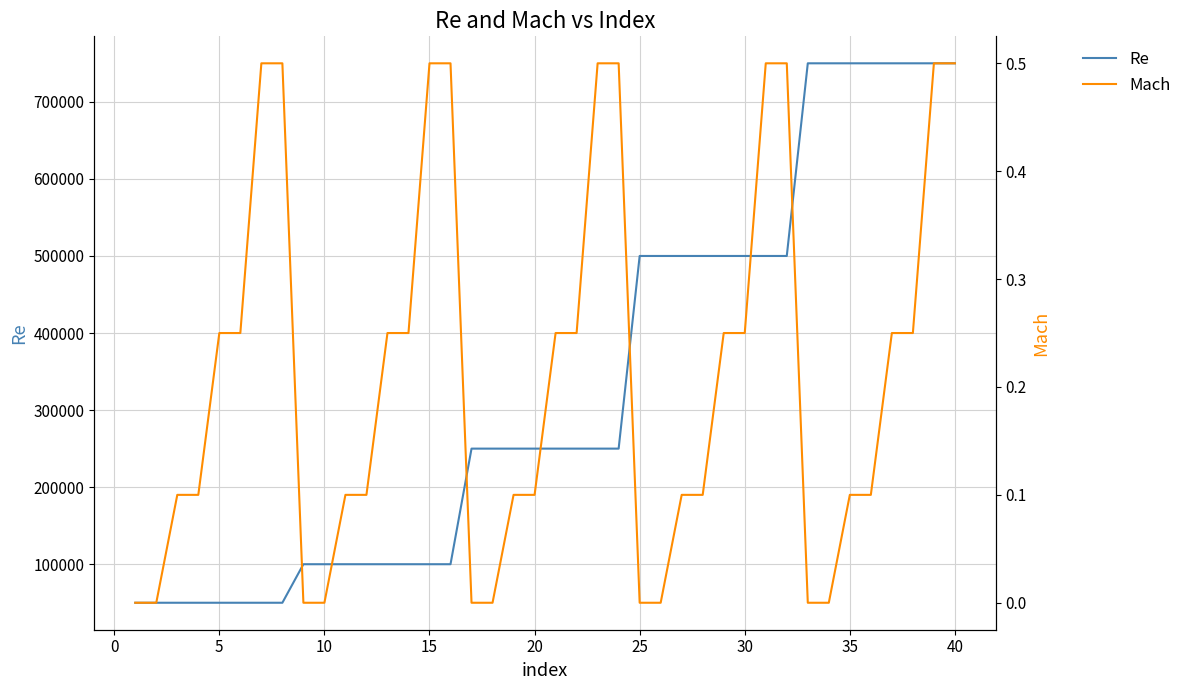

What is the highest value of the Re series?

750000